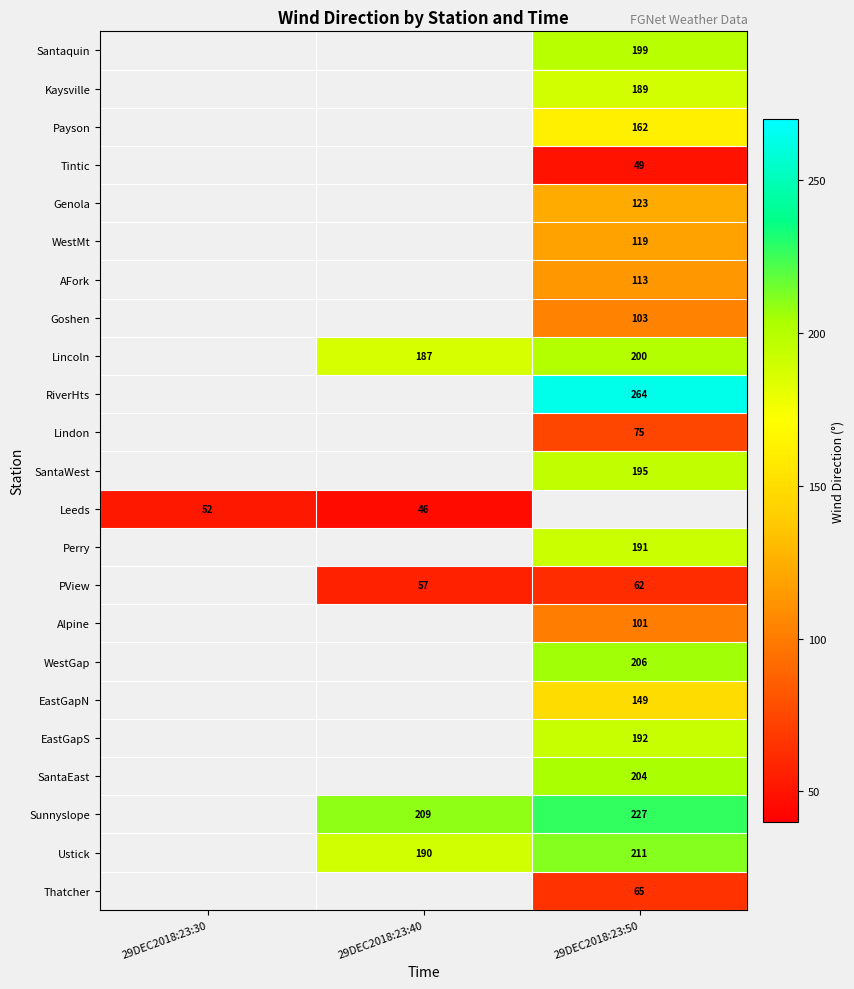

Which has a higher value, 29DEC2018:23:30 or 29DEC2018:23:40?

29DEC2018:23:40